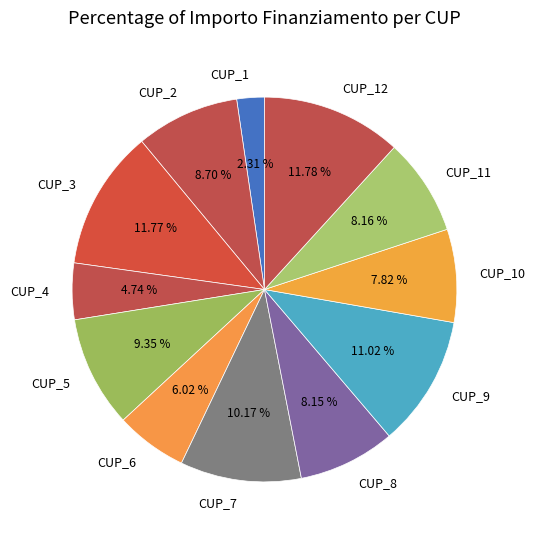

Do CUP_2 and CUP_1 together represent more than half of the pie?

No